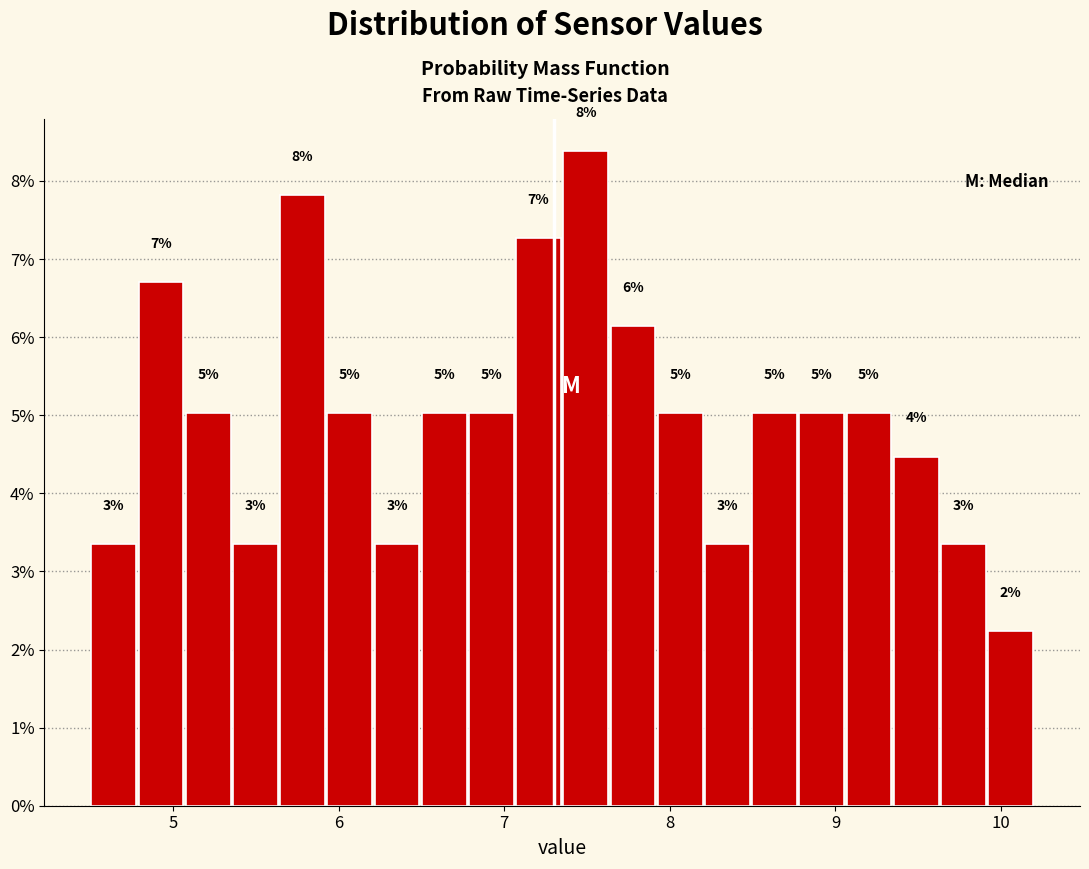

Read against the x-axis, roughly where is the centre of the tallest bar?

7.5